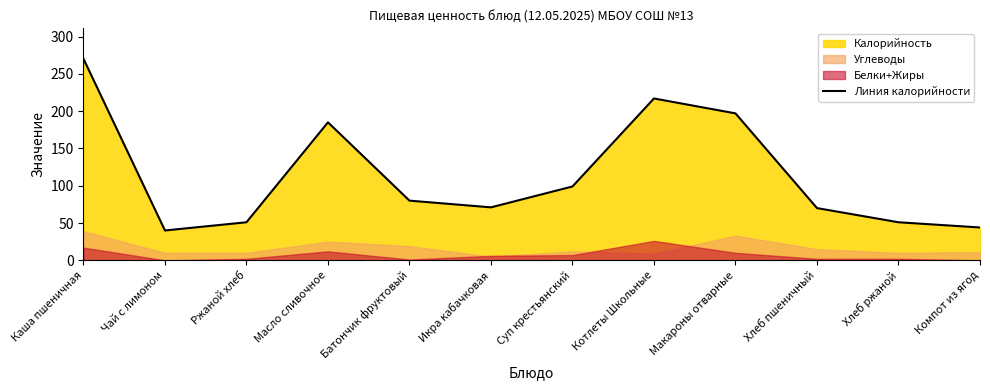

How many lines are shown in the chart?

1